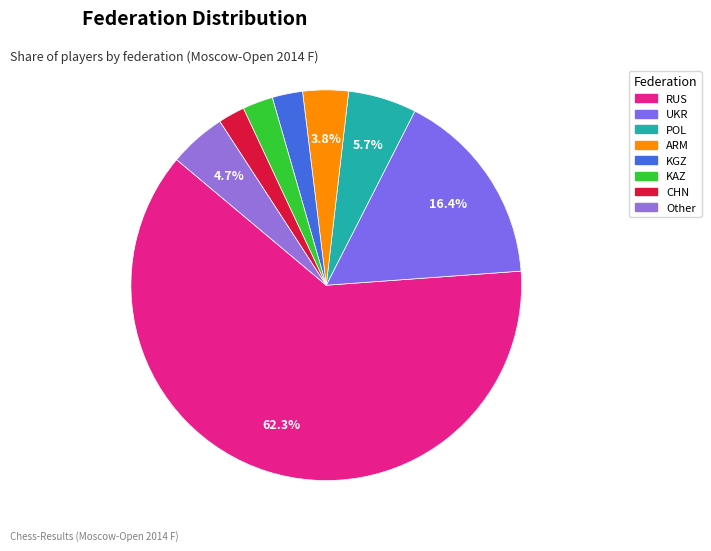

True or false: KGZ accounts for 3% of the total.

True